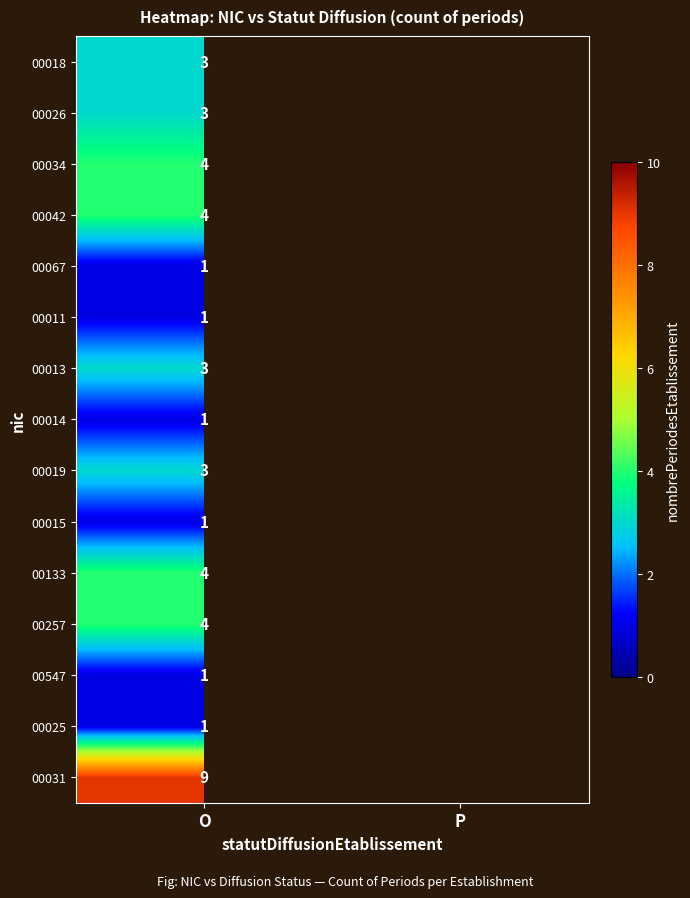

The value of 00034 at O is 4. True or false?

True